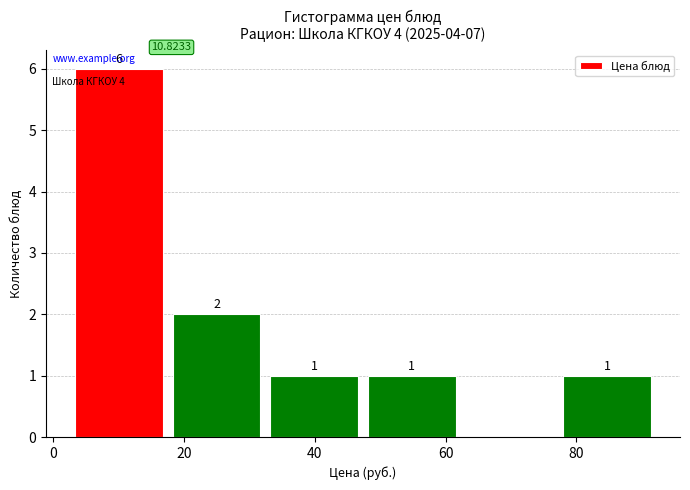

Over which range of the x-axis is the bar tallest?

4 to 18